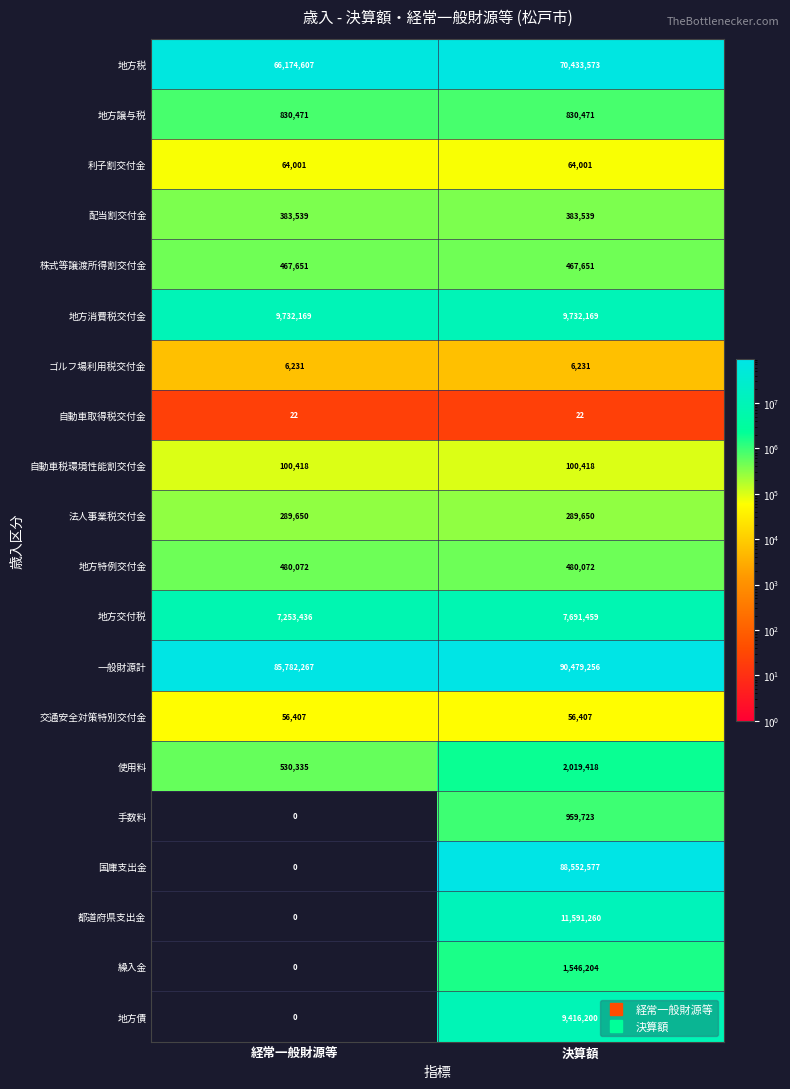

What is the sum of the 地方消費税交付金 values at 経常一般財源等 and 決算額?

19464338